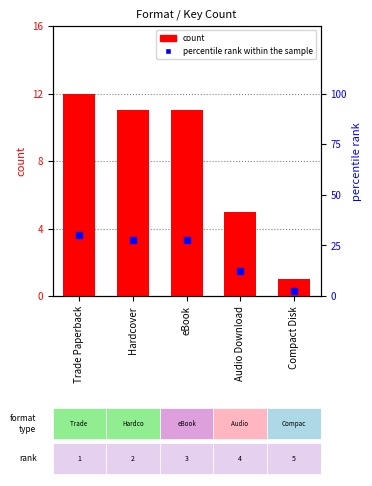

Is the value of percentile rank within the sample at Compact Disk greater than the value of count at Audio Download?

No